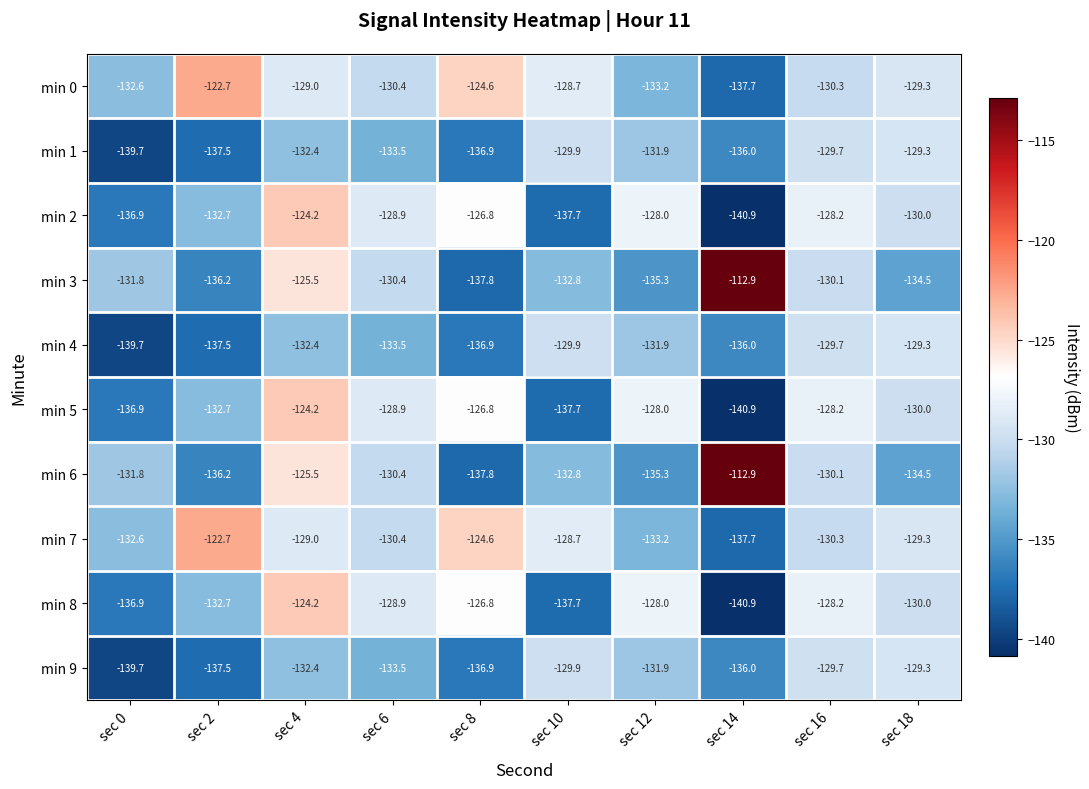

True or false: min 4 has a value of -92.4 at sec 14.

False